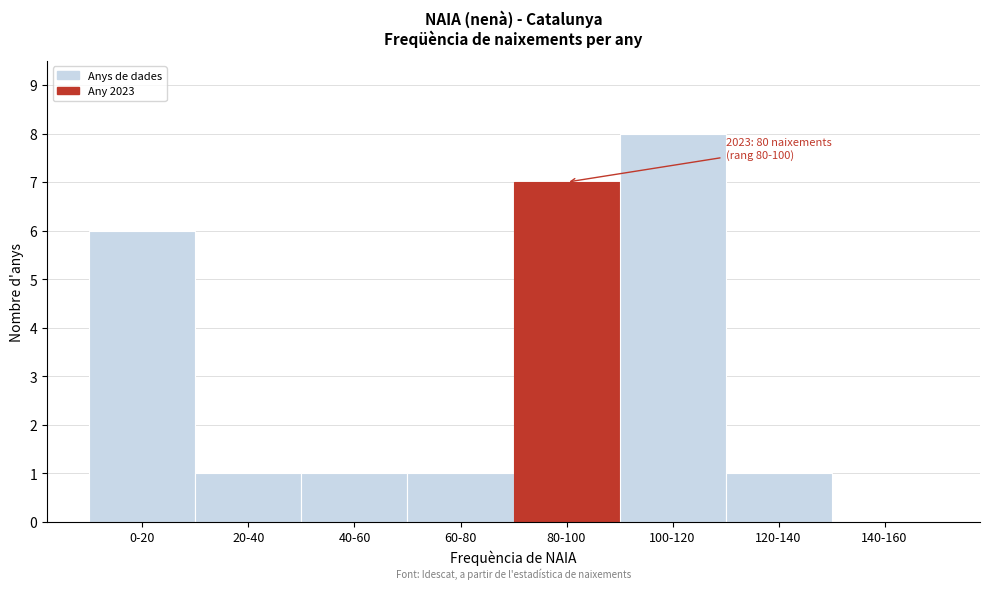

Reading right to left, extract all data points from this chart.

140-160=0	120-140=1	100-120=8	80-100=7	60-80=1	40-60=1	20-40=1	0-20=6